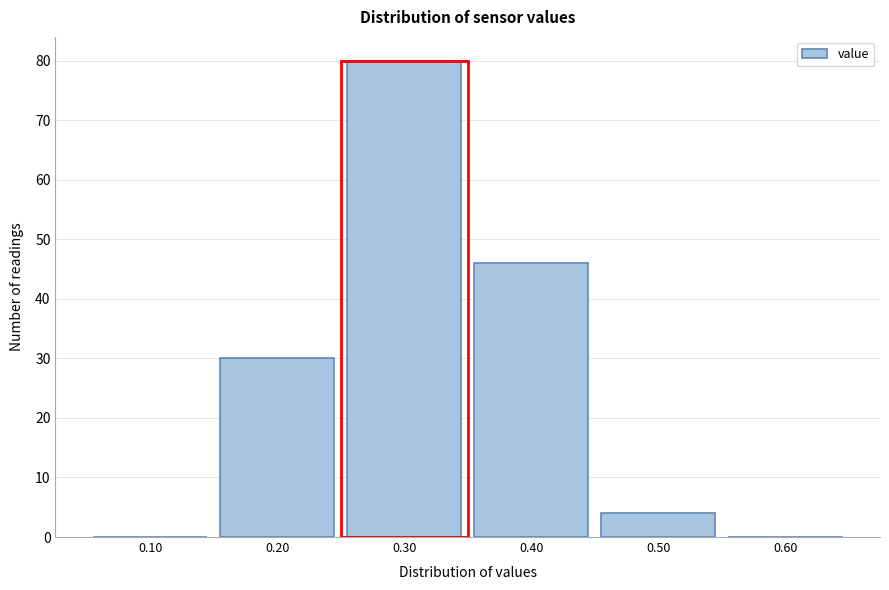

Reading left to right, what are all the values shown in this chart?

0.10=0	0.20=30	0.30=80	0.40=46	0.50=4	0.60=0